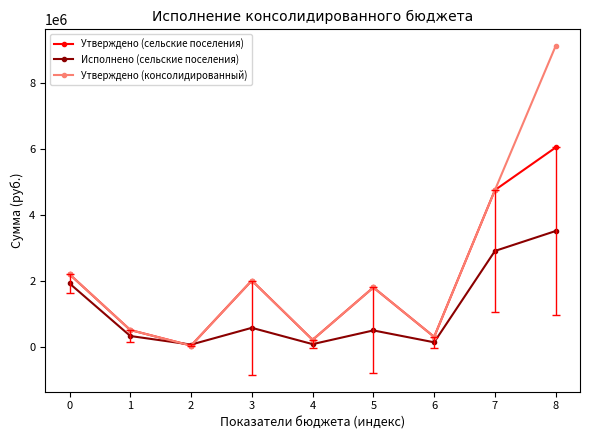

At how many categories does at least one series exceed 8327234?

1